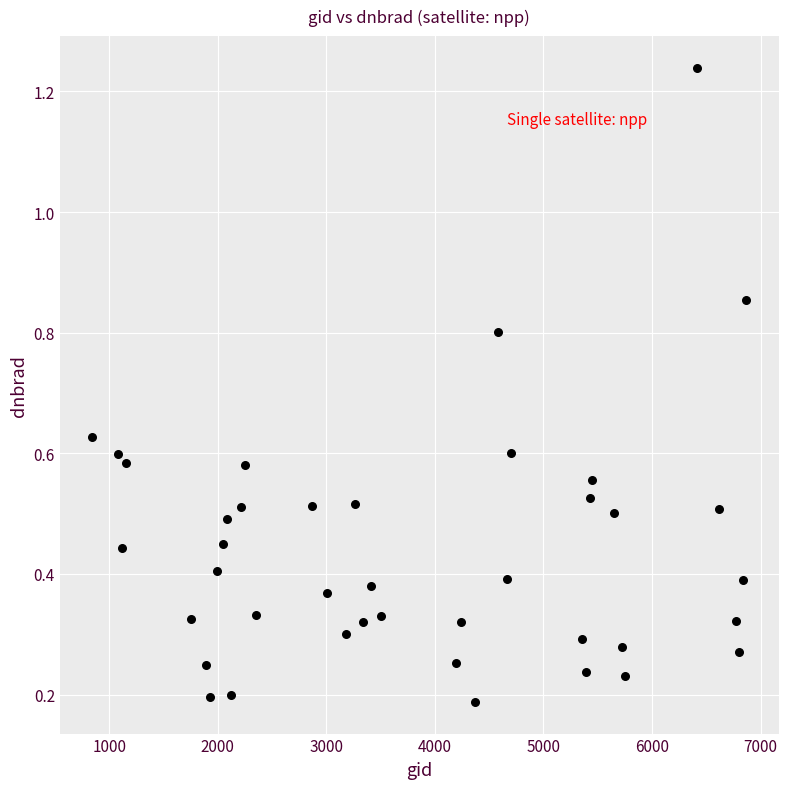

What is the range of Y values (max minus min)?

1.1